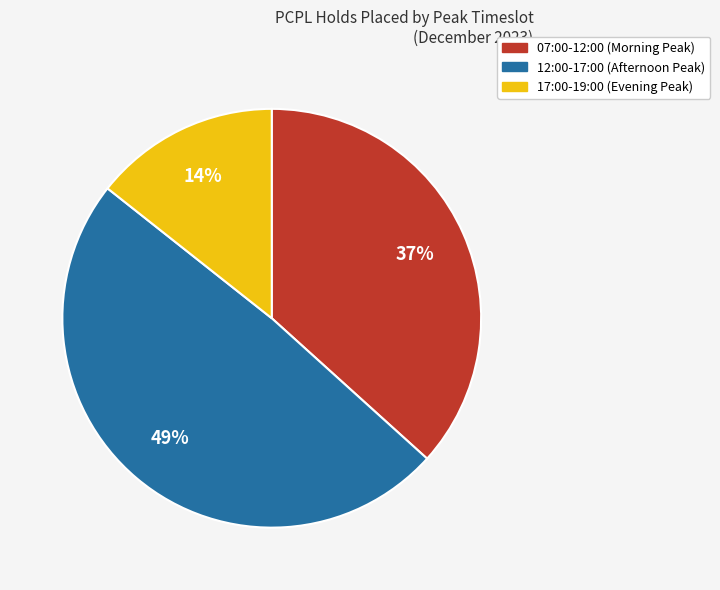

Is there any slice that represents more than half of the pie?

No